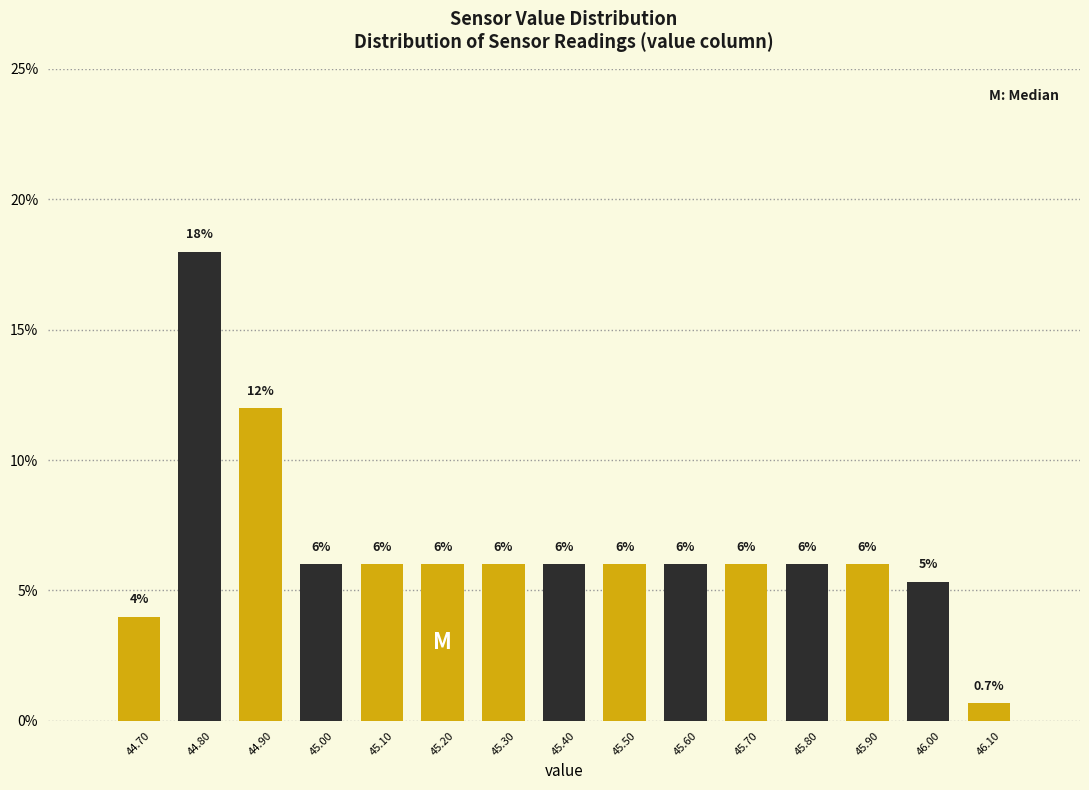

What is the ratio of the value at 45.10 to the value at 45.20?

1.0